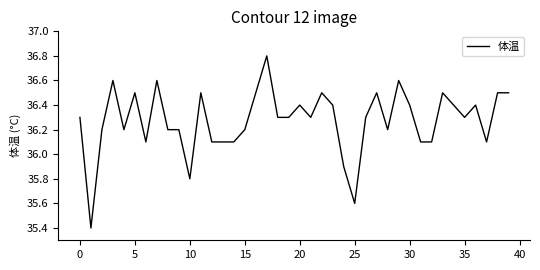

What is the difference between the maximum and minimum values?

1.4